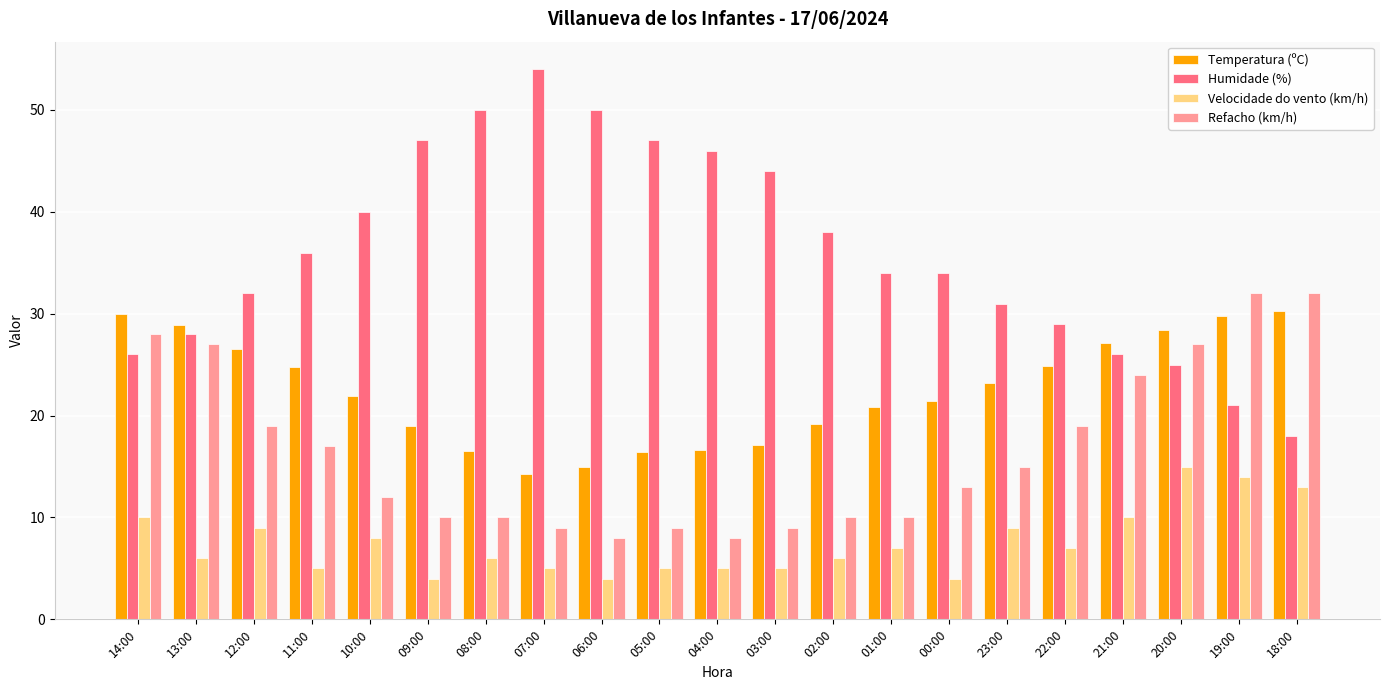

What is the average value of the Velocidade do vento (km/h) series?

7.5